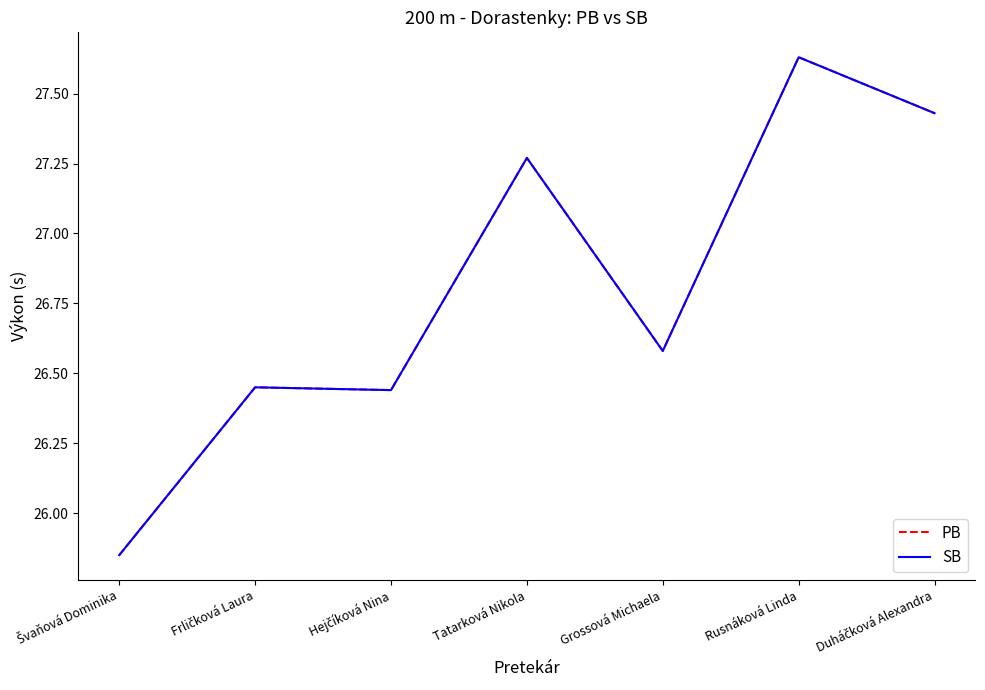

Does the chart display data point markers on the line(s)?

No